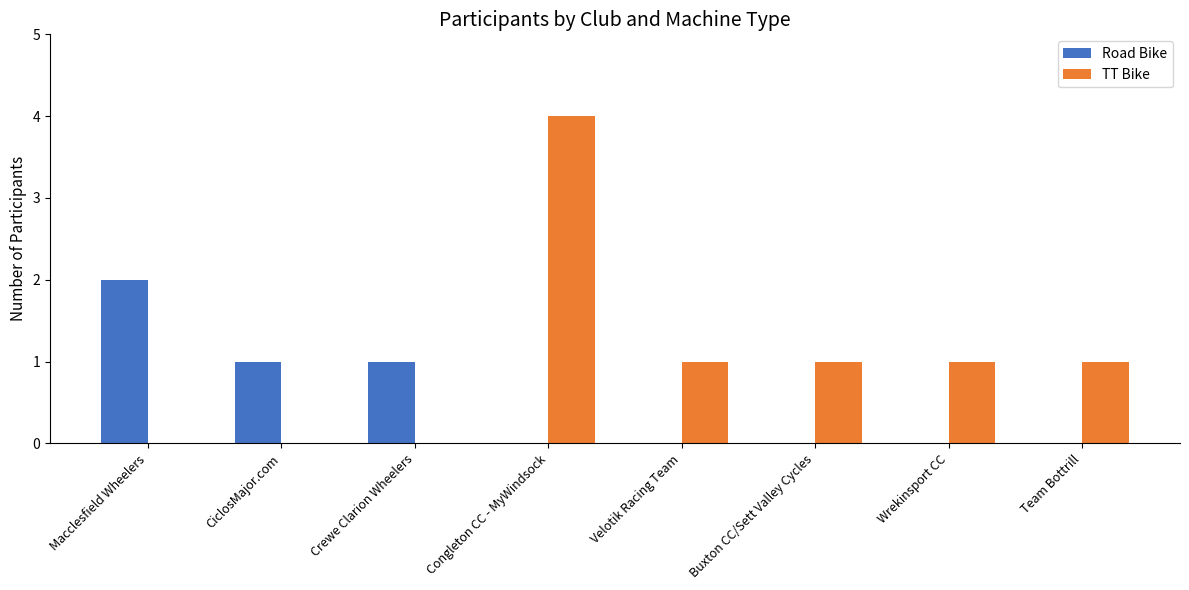

Are the bars grouped side by side (vs. stacked)?

Yes